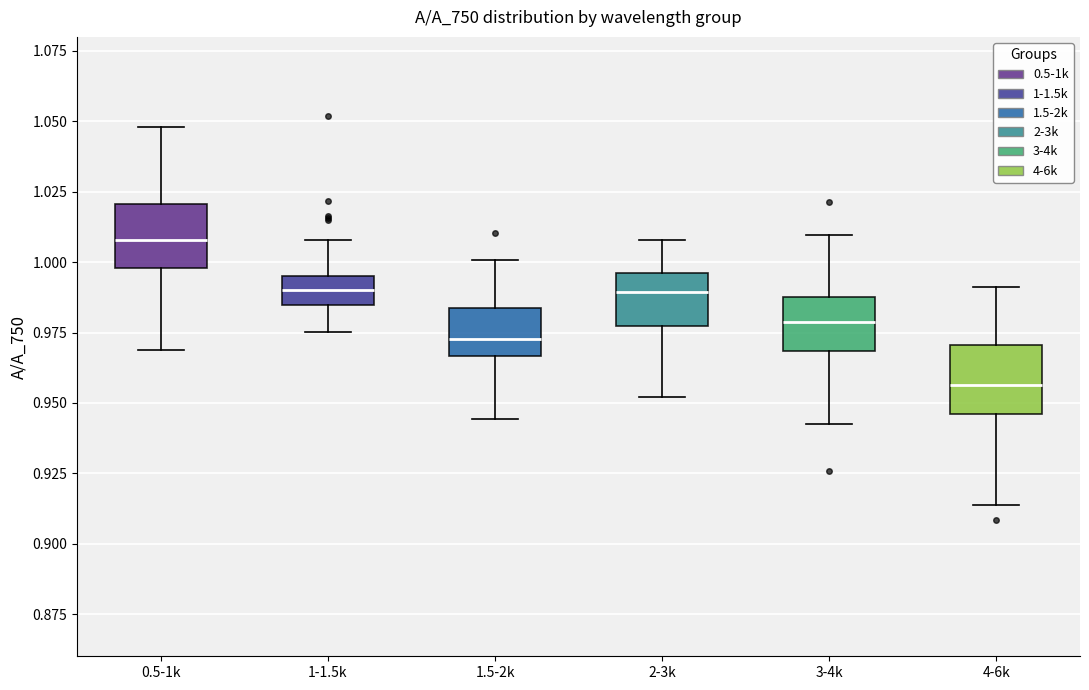

Reading left to right, transcribe this box plot: for each box, give where its median line is, the range the box spans, and where its two whiskers end, as read against the y-axis. The values are not printed on the chart, so give them approximately, as read against the axis.

0.5-1k: median 1.010, box 1.000 to 1.020, whiskers 0.970 to 1.050
1-1.5k: median 0.990, box 0.985 to 0.995, whiskers 0.975 to 1.010
1.5-2k: median 0.975, box 0.965 to 0.985, whiskers 0.945 to 1.000
2-3k: median 0.990, box 0.975 to 0.995, whiskers 0.950 to 1.010
3-4k: median 0.980, box 0.970 to 0.990, whiskers 0.945 to 1.010
4-6k: median 0.955, box 0.945 to 0.970, whiskers 0.915 to 0.990